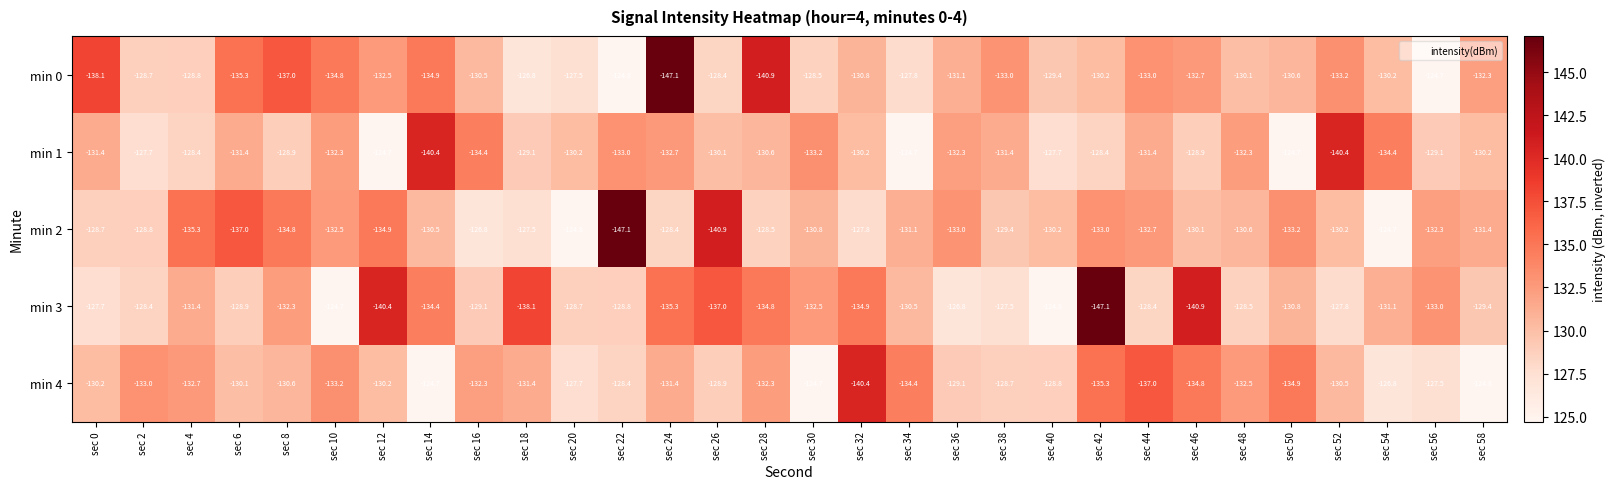

How many data points does each series have?

30